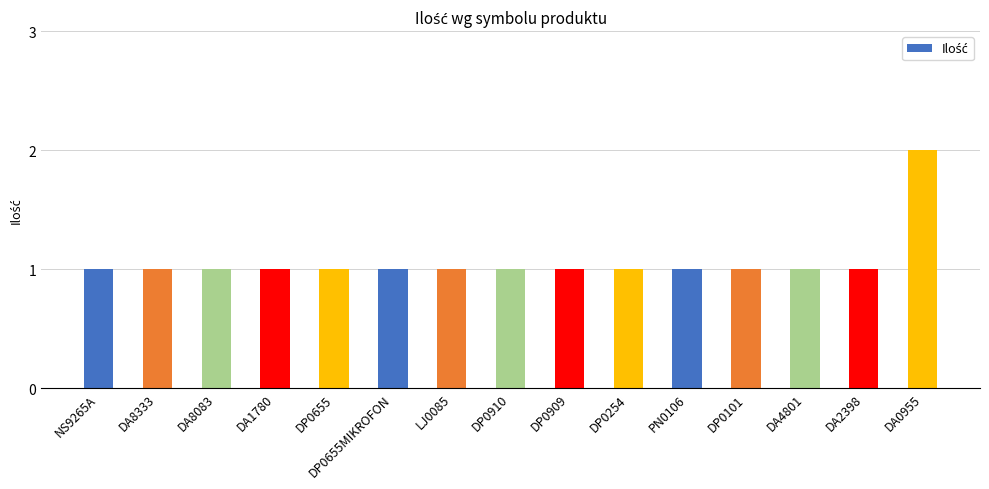

The chart shows a value of 1 at DP0655MIKROFON. True or false?

True